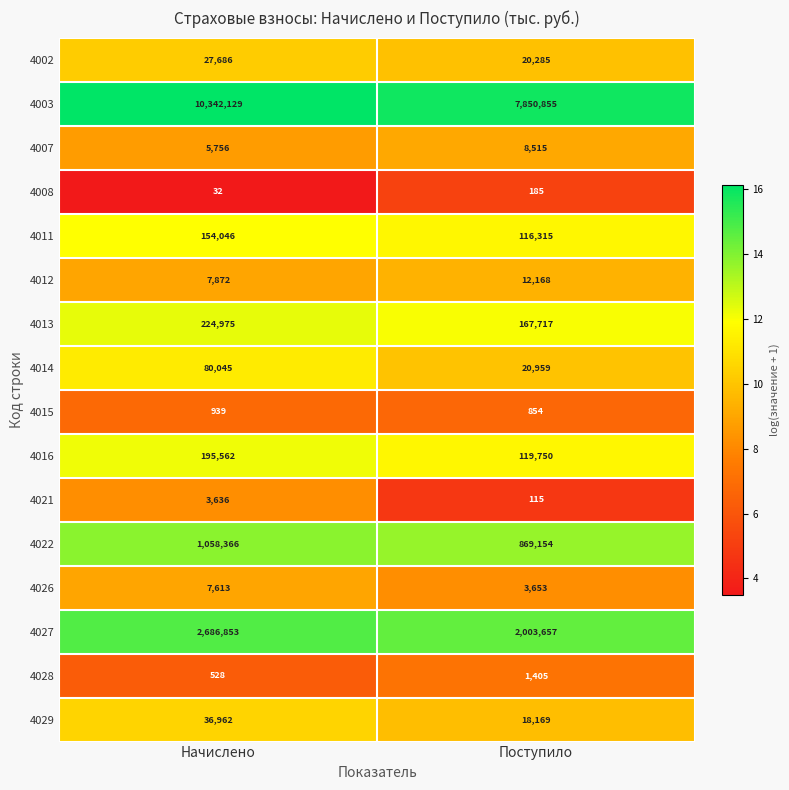

Is it true that 4011 equals 154046 at Начислено?

True